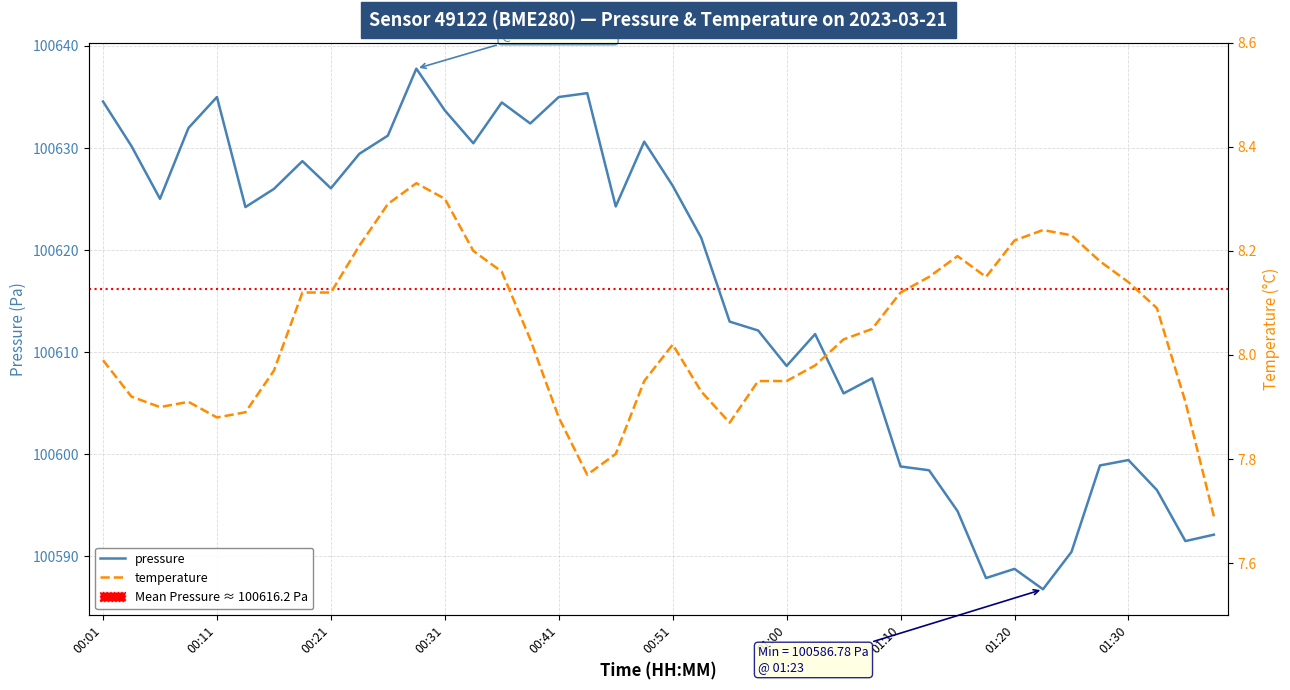

List the series in order of their peak value, lowest first.

temperature, pressure